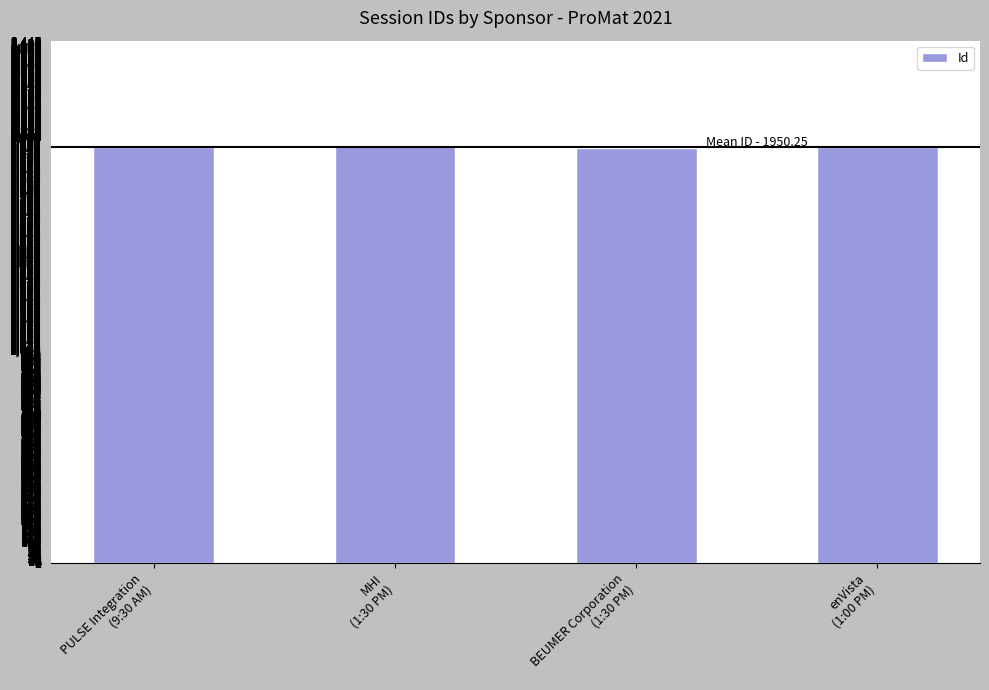

What is the greatest value displayed?

1958